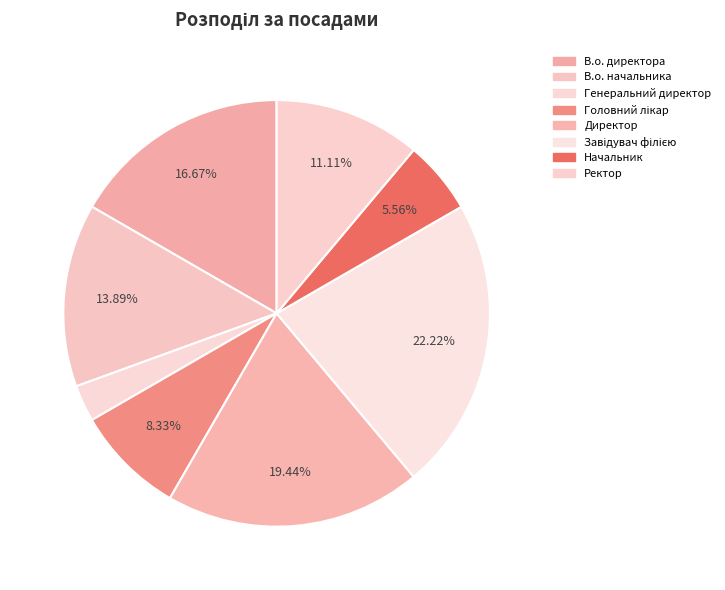

Between Генеральний директор and Начальник, which is larger?

Начальник